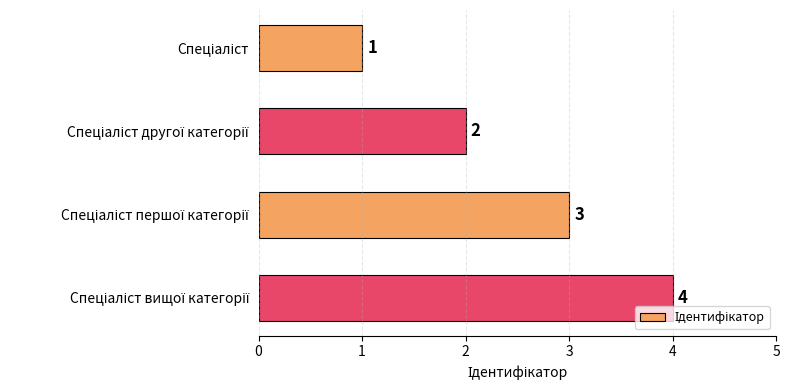

How many data points does each series have?

4